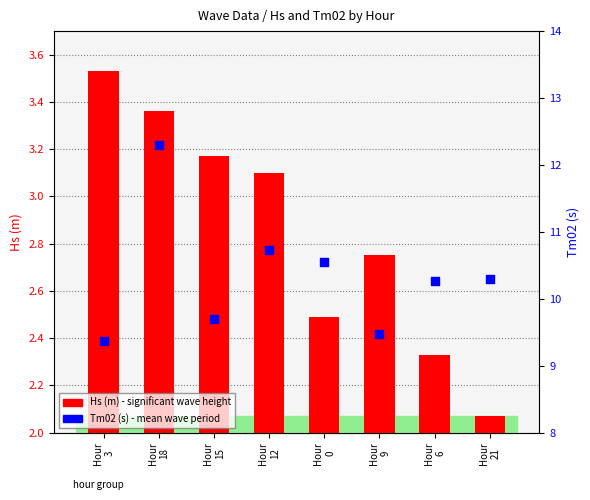

Which series has the largest total across all categories?

Tm02 (s)